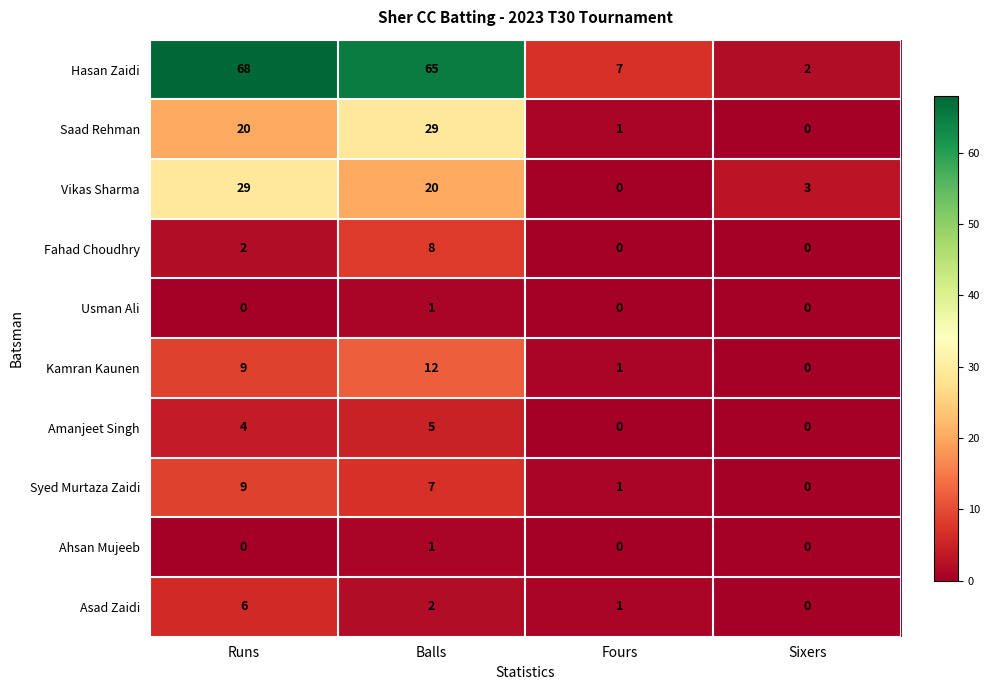

Which category has the highest value in the Usman Ali series?

Balls